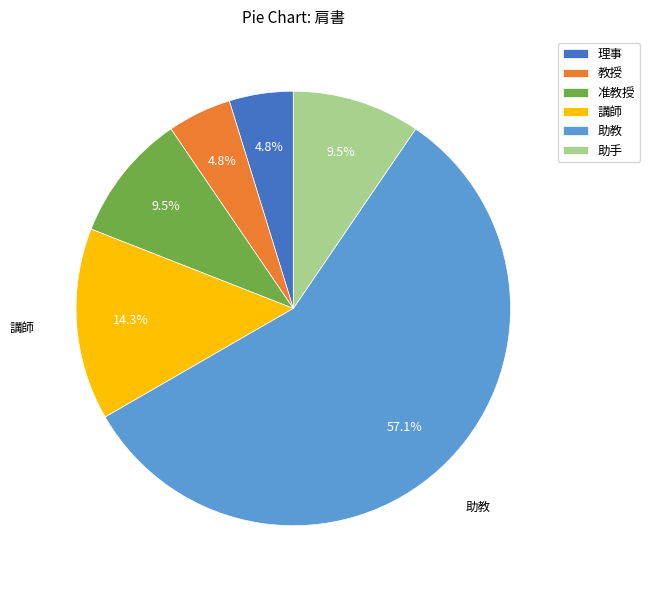

What is the ratio of the value at 講師 to the value at 助手?

1.5